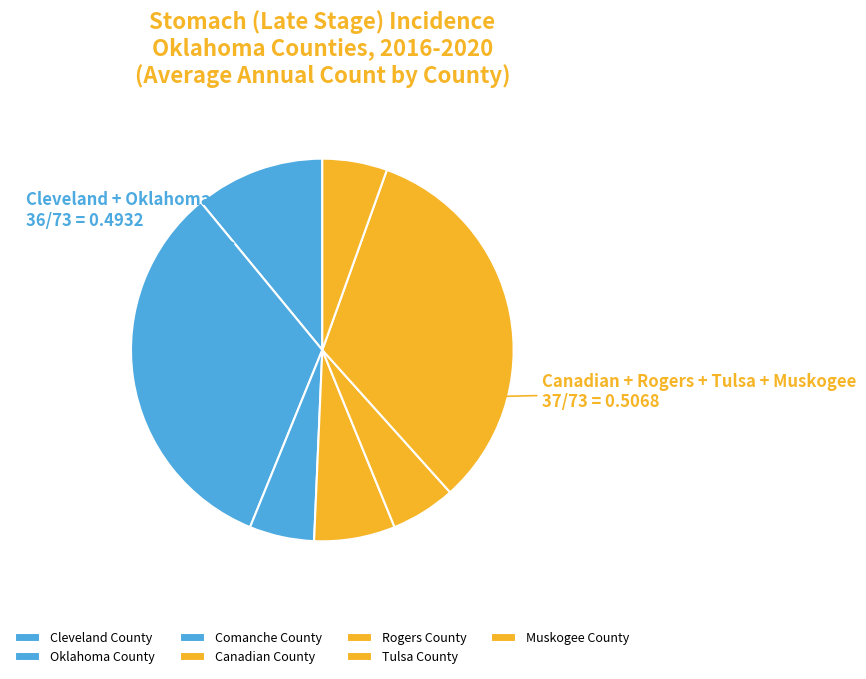

True or false: Comanche County accounts for 5% of the total.

True